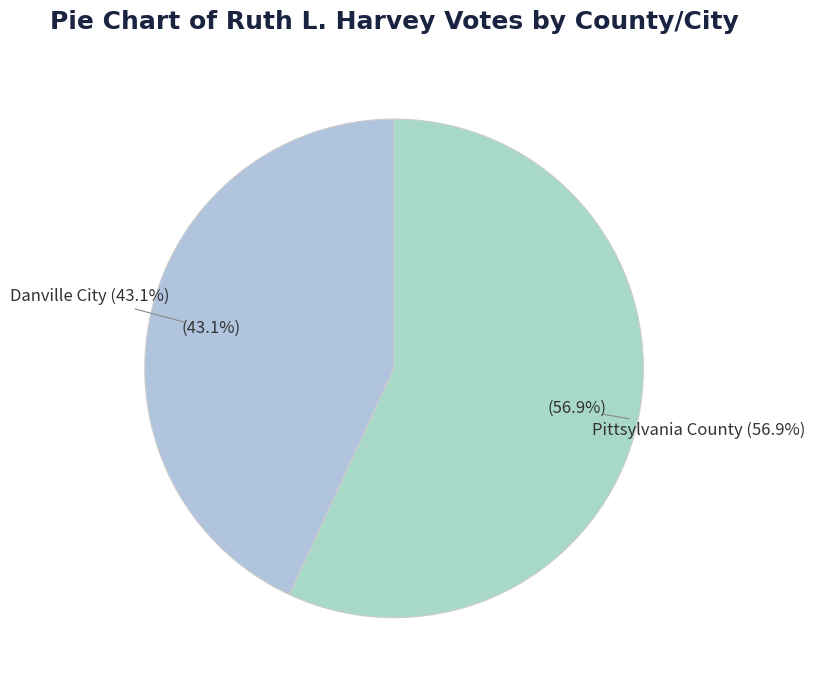

How many slices are in this pie chart?

2